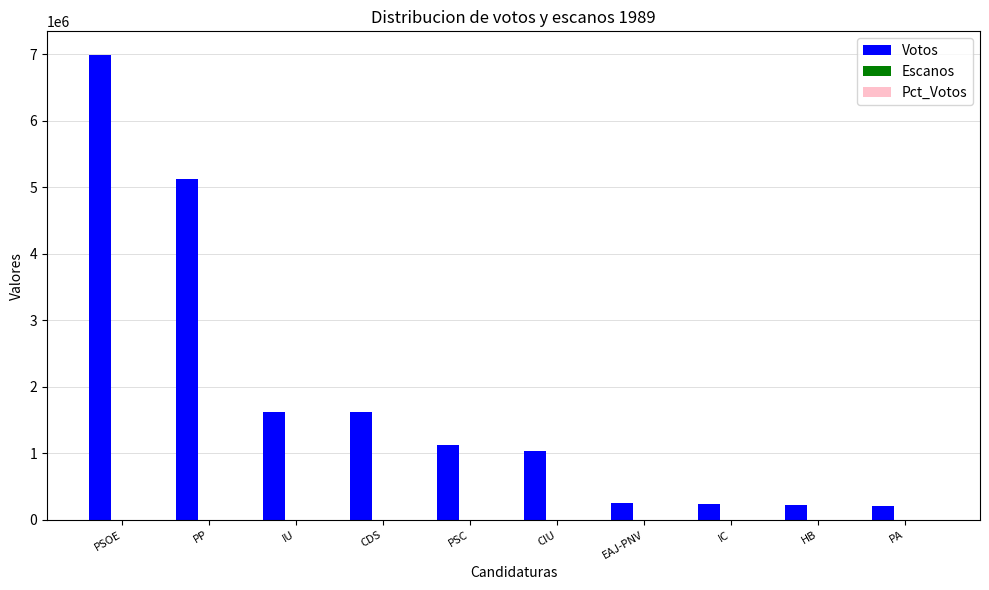

How many data points does each series have?

10